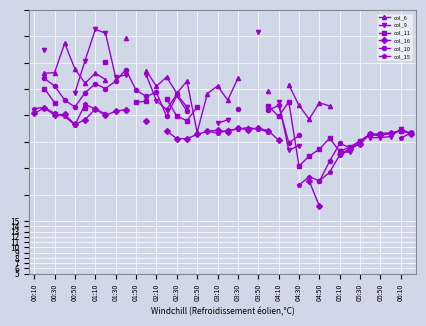

Rank the series by their maximum value, from highest to lowest.

col_6, col_9, col_11, col_16, col_10, col_15